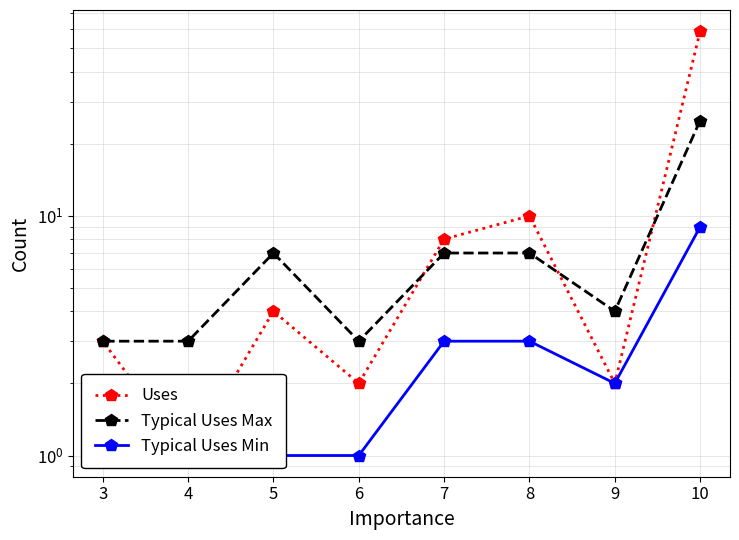

At how many categories does at least one series exceed 26?

1